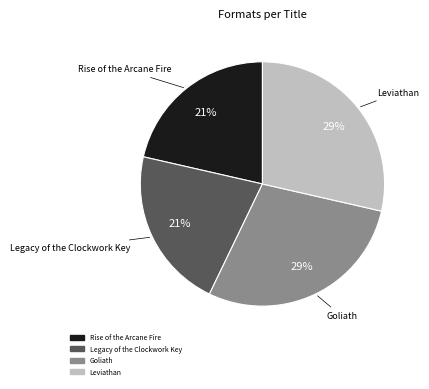

The Leviathan slice represents 29% of the pie. True or false?

True